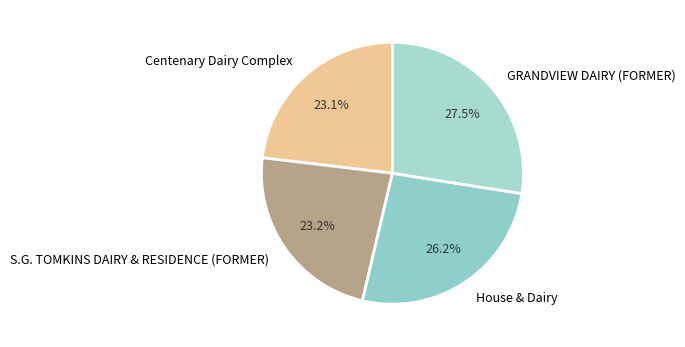

What is the ratio of the value at House & Dairy to the value at Centenary Dairy Complex?

1.1